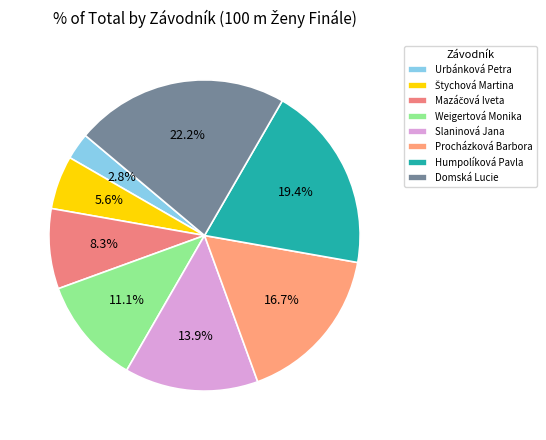

What percentage do Domská Lucie and Weigertová Monika together represent?

33.3%